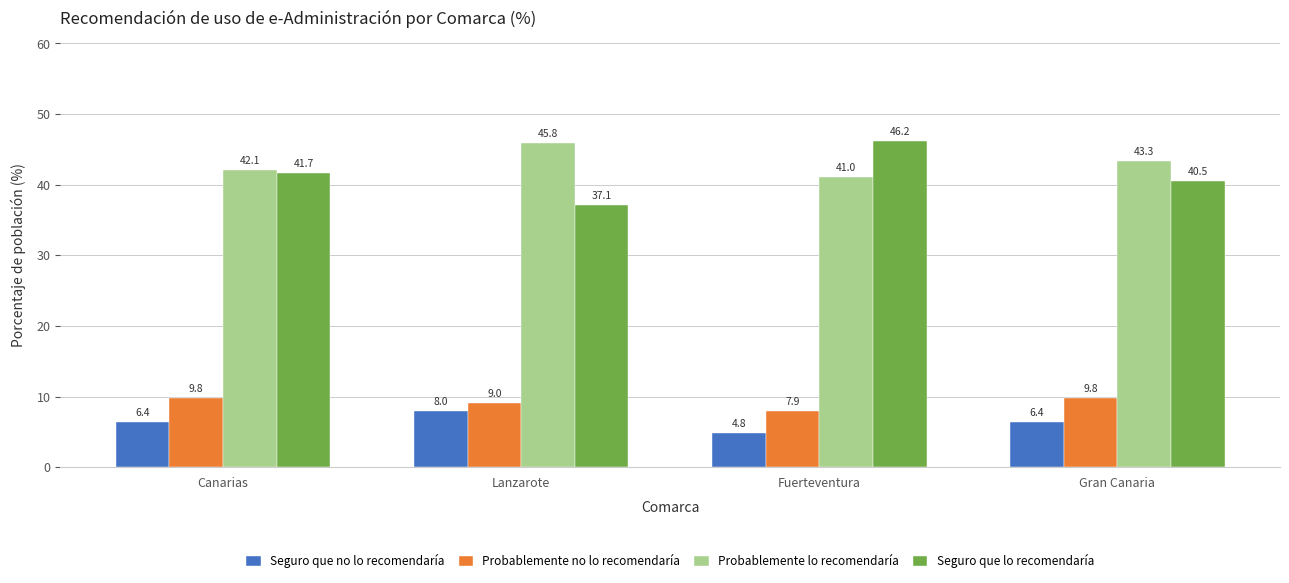

What is the difference between the highest and lowest values at Canarias?

35.7